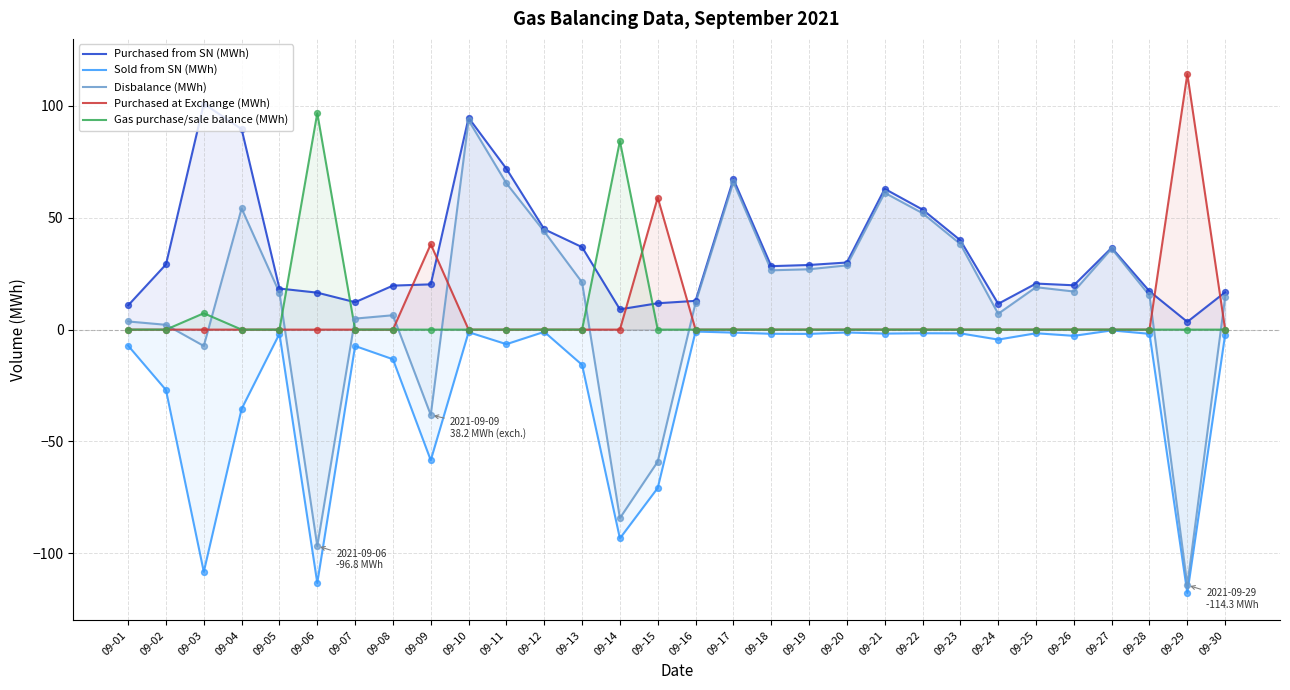

Which series has the largest total across all categories?

Purchased from SN (MWh)